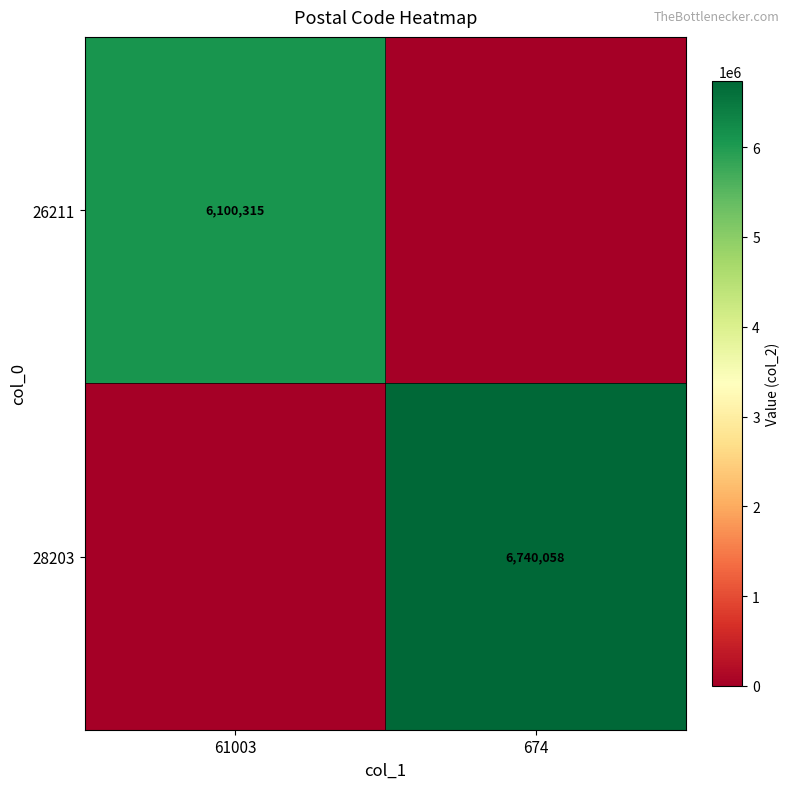

How many series are shown in this chart?

2